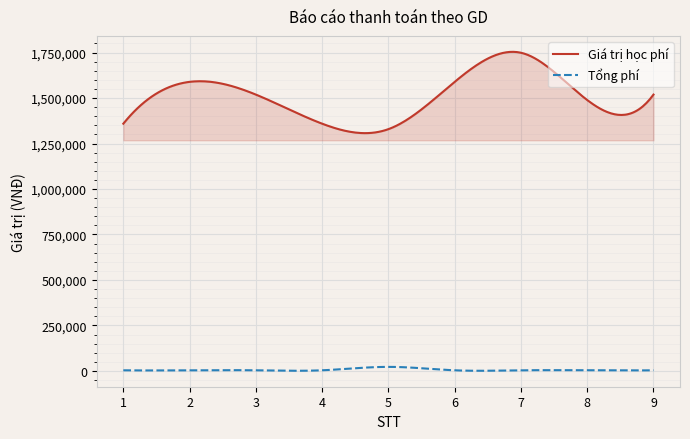

Which series has the widest spread of values?

Giá trị học phí